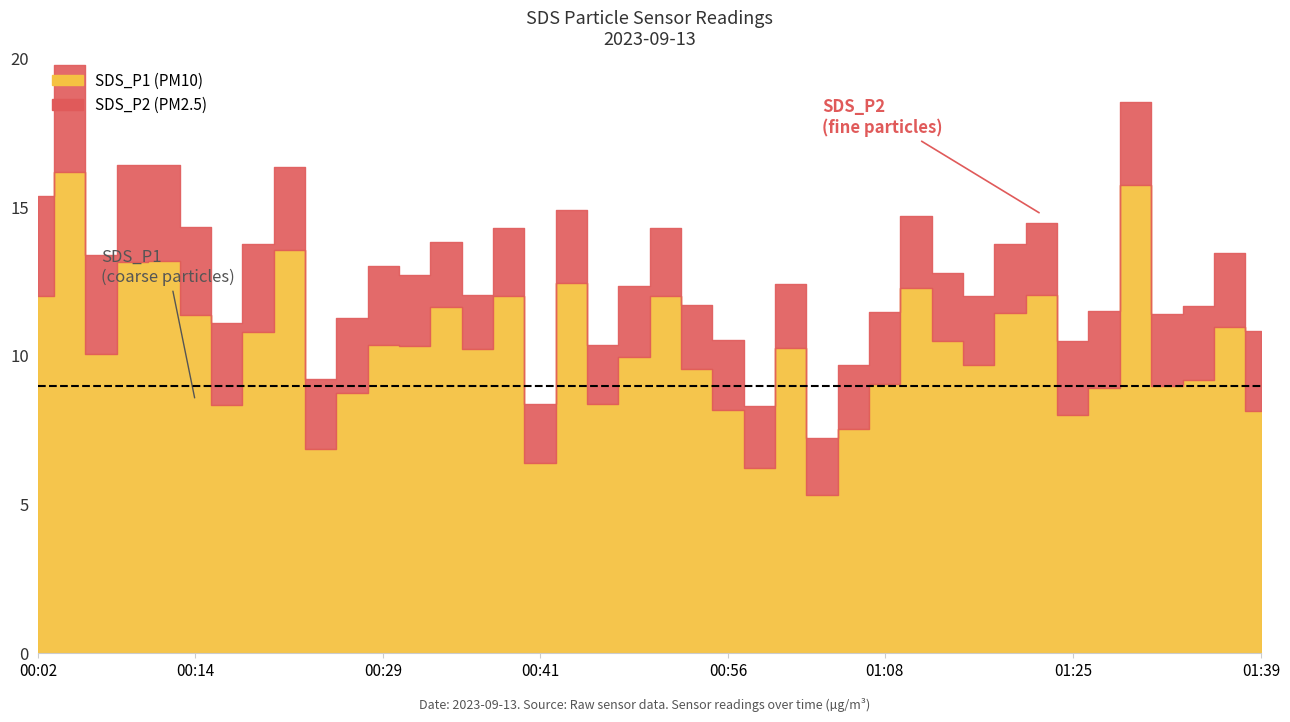

What is the greatest value displayed?

16.2